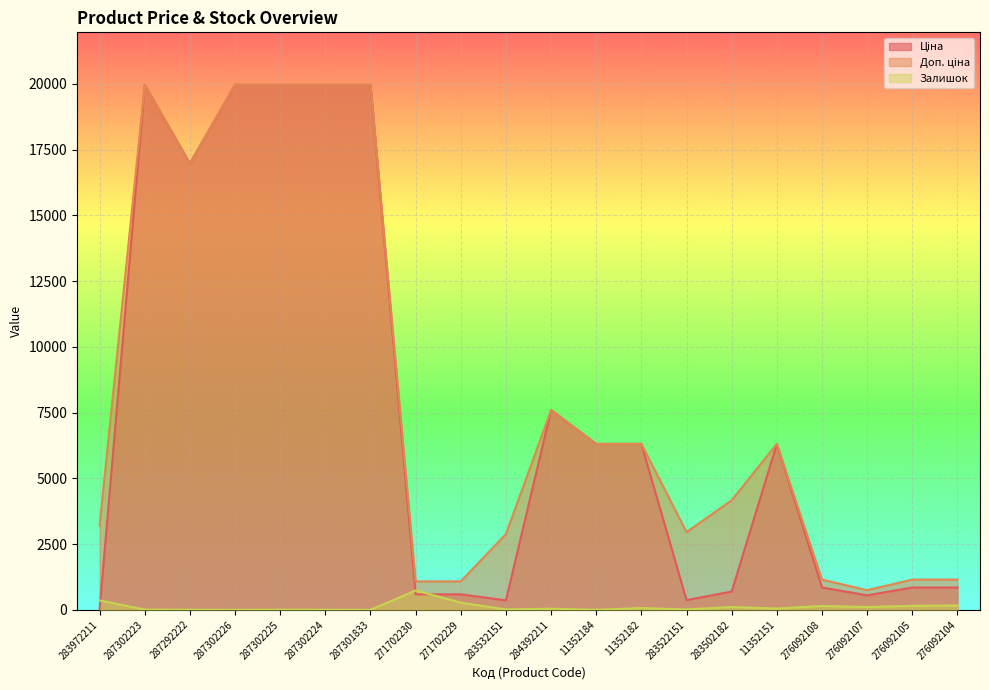

Rank the series by their maximum value, from highest to lowest.

Ціна, Доп. ціна, Залишок